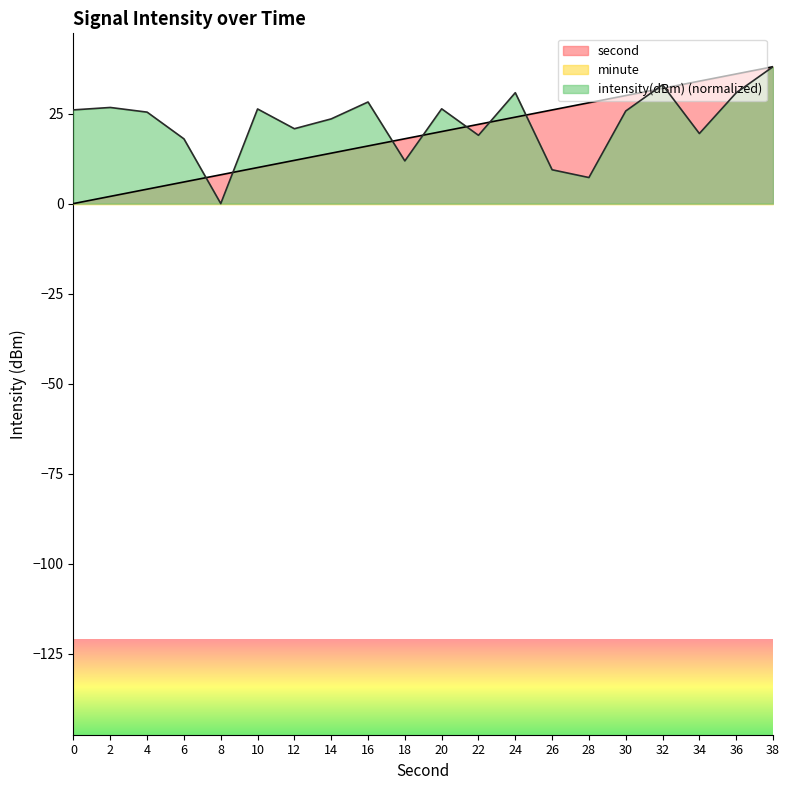

Which series changed the most between 6 and 8?

intensity(dBm) (normalized)